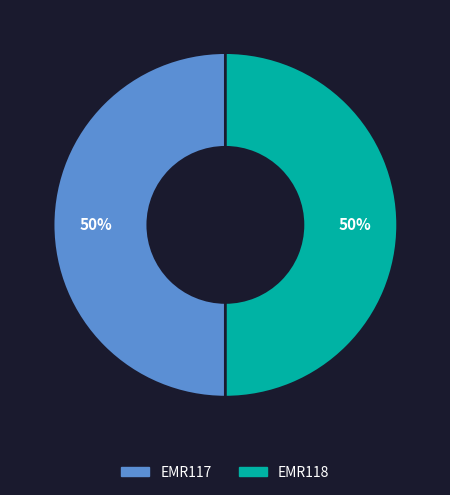

Approximately how many times larger is the value at EMR118 compared to EMR117?

1.0